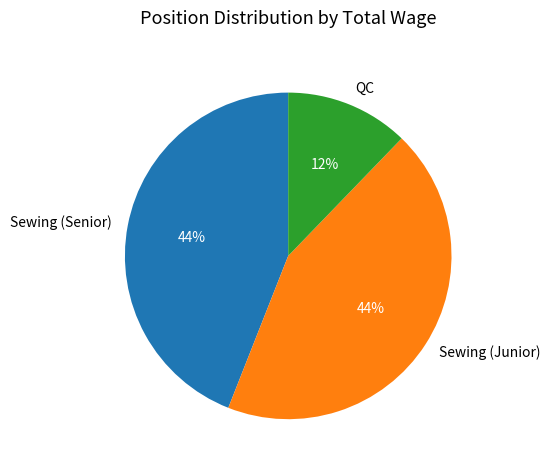

What is the ratio of the value at Sewing (Junior) to the value at Sewing (Senior)?

1.0